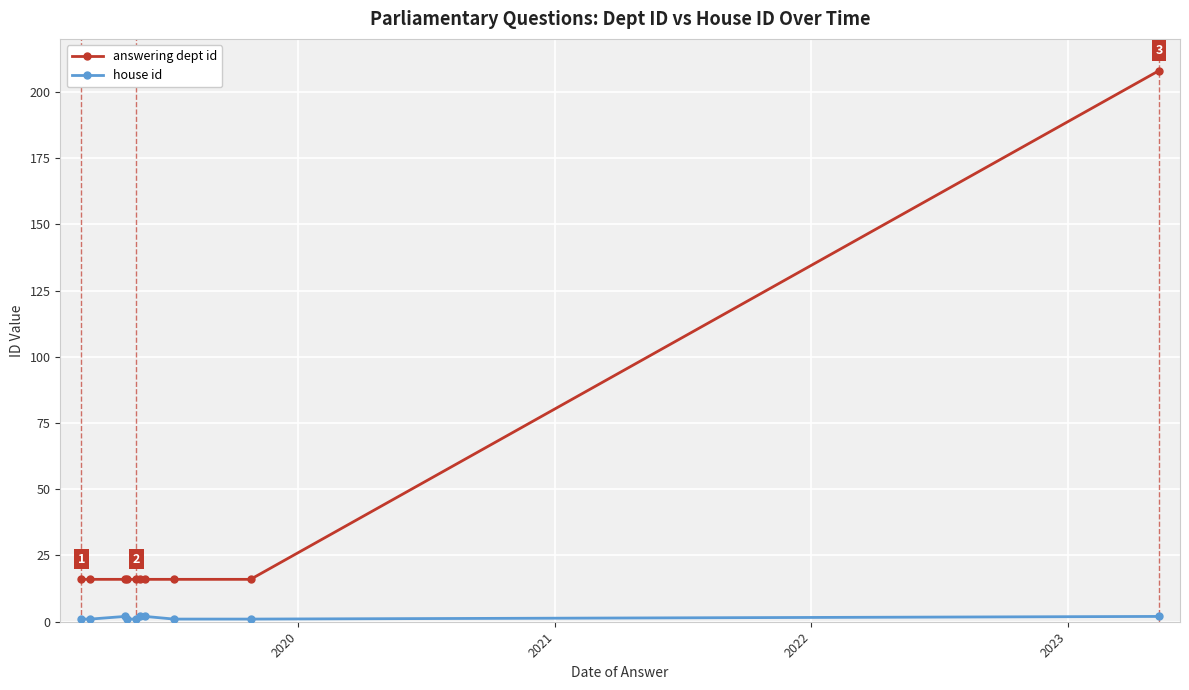

Does the chart display data point markers on the line(s)?

Yes